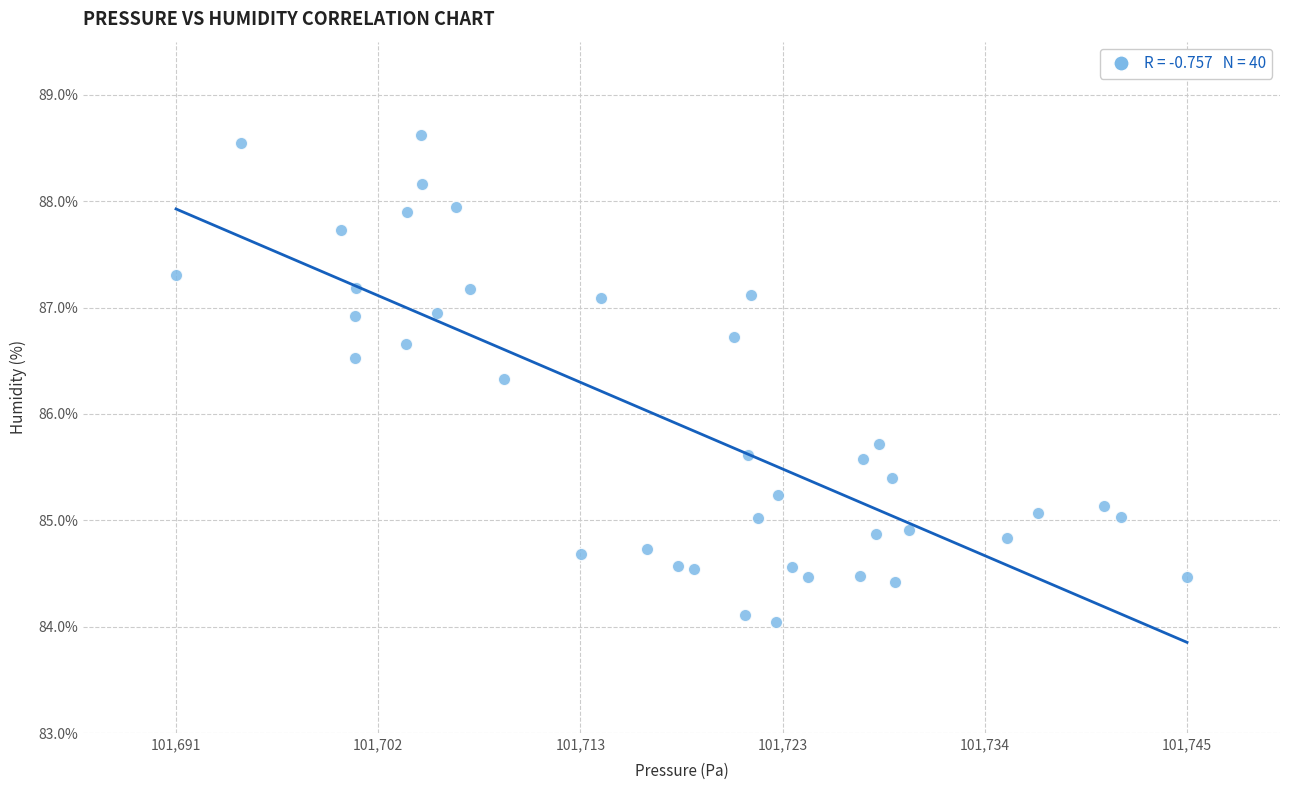

What is the range of X values (max minus min)?

54.4